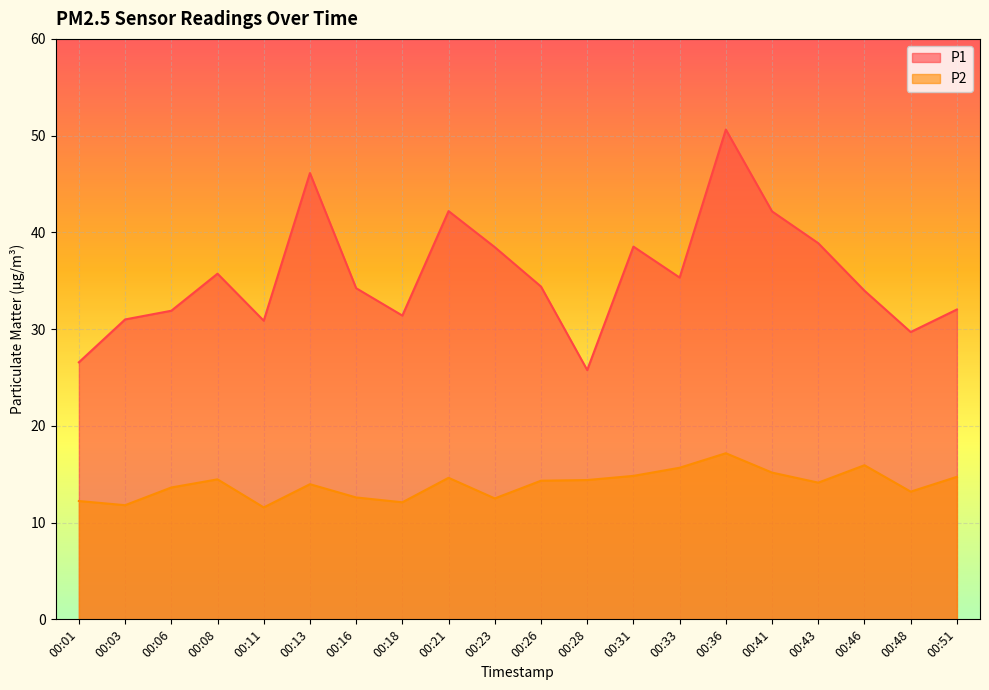

Which series has the largest total across all categories?

P1